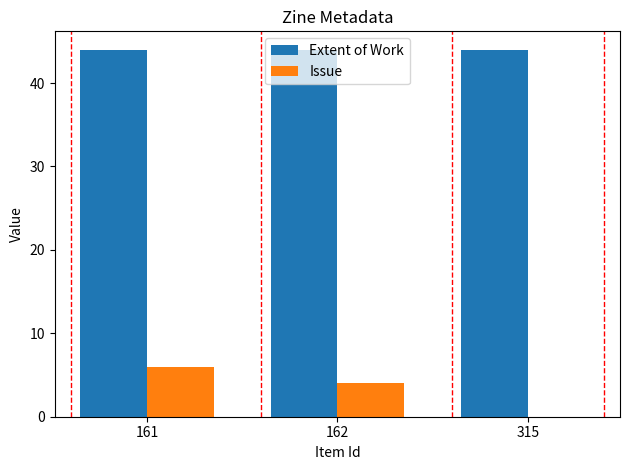

True or false: Extent of Work has a value of 44 at 315.

True